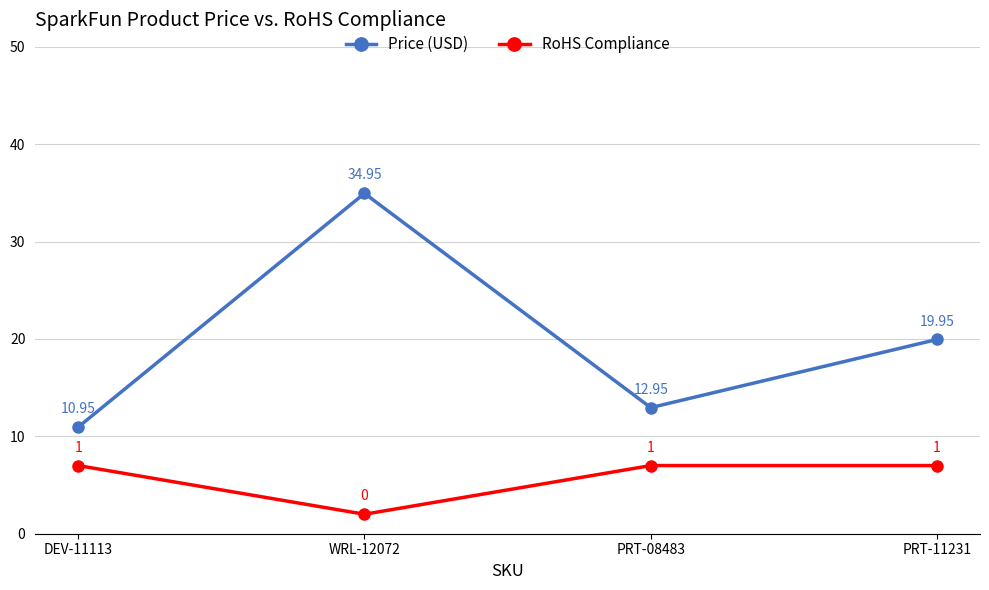

What is the difference between the maximum and minimum values in the Price (USD) series?

24.0